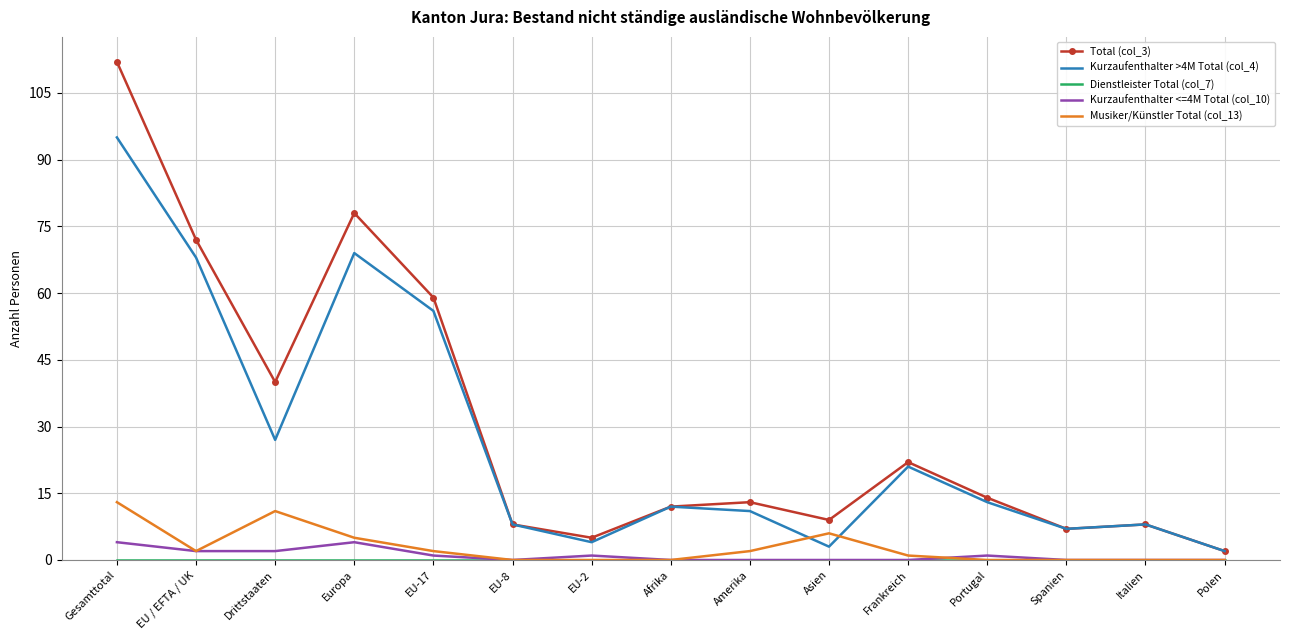

What position from the left is Spanien?

13